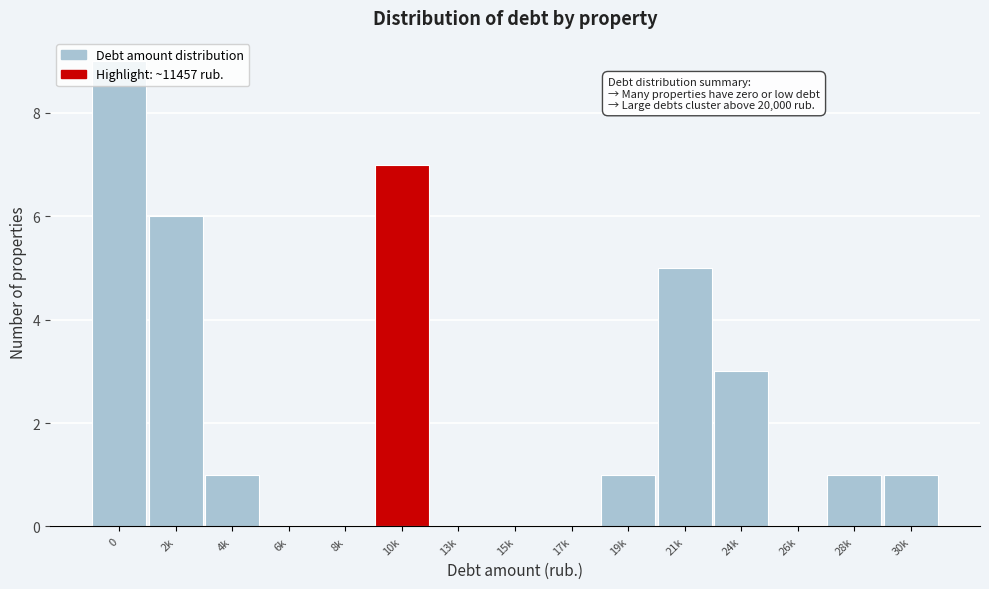

What is the sum of the values at 21k and 17k?

5